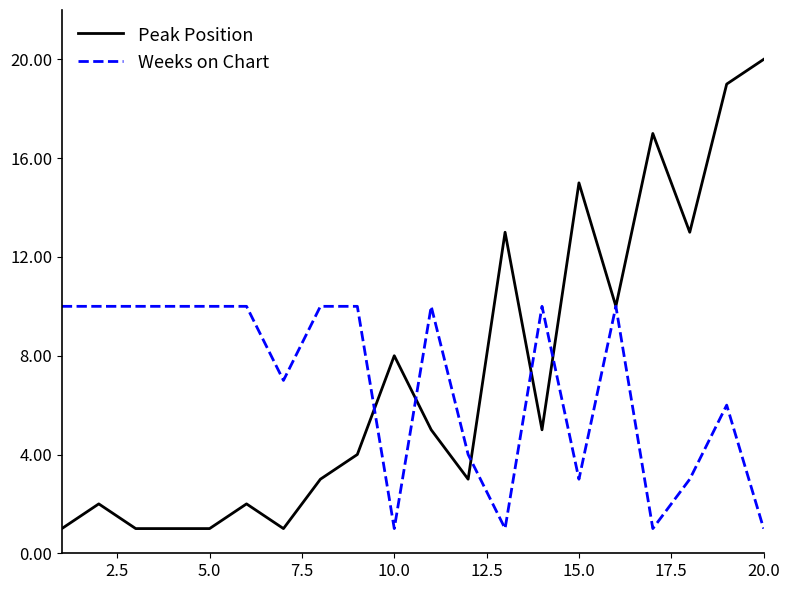

Does the chart have visible grid lines?

No